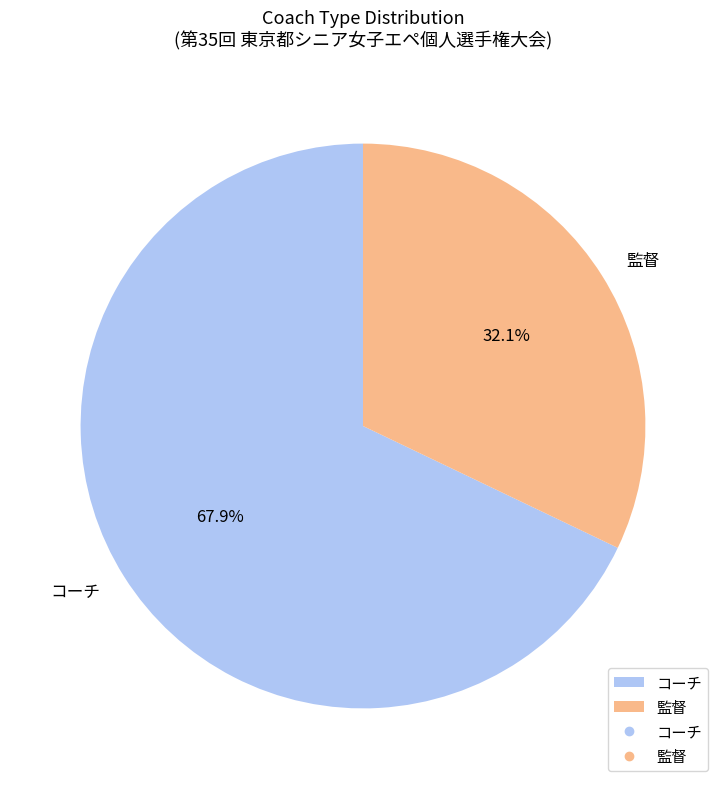

Is it true that コーチ is 81% of the pie?

False